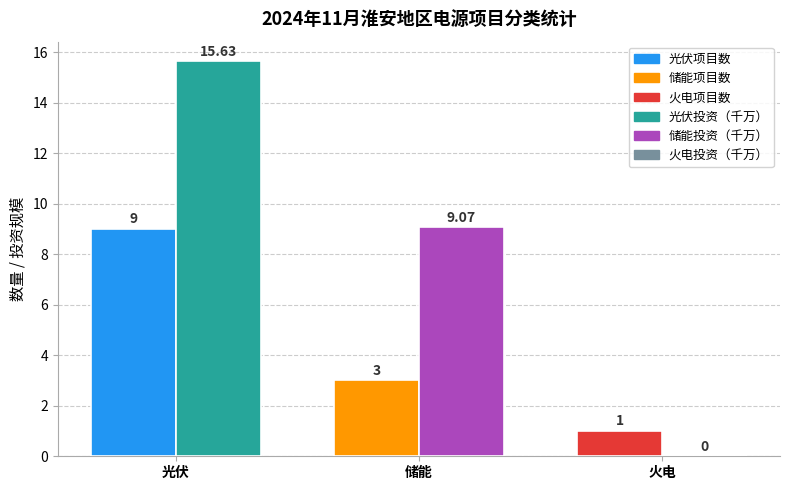

How many categories are shown in the chart?

3